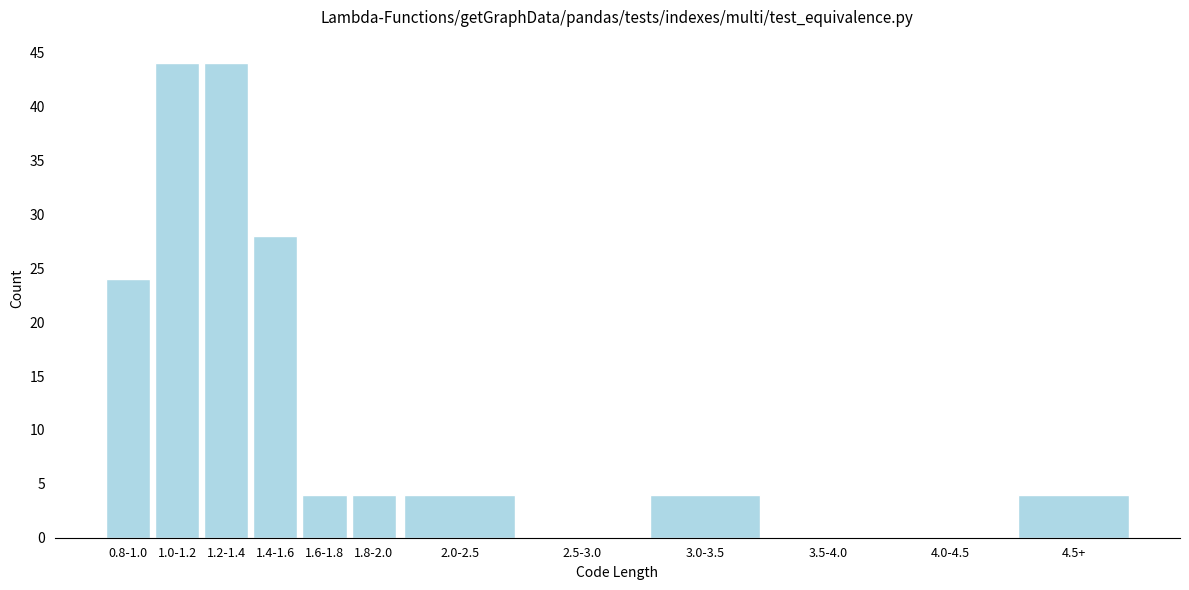

Reading left to right, list all the values displayed in this chart.

0.8-1.0=24	1.0-1.2=44	1.2-1.4=44	1.4-1.6=28	1.6-1.8=4	1.8-2.0=4	2.0-2.5=4	2.5-3.0=0	3.0-3.5=4	3.5-4.0=0	4.0-4.5=0	4.5+=4